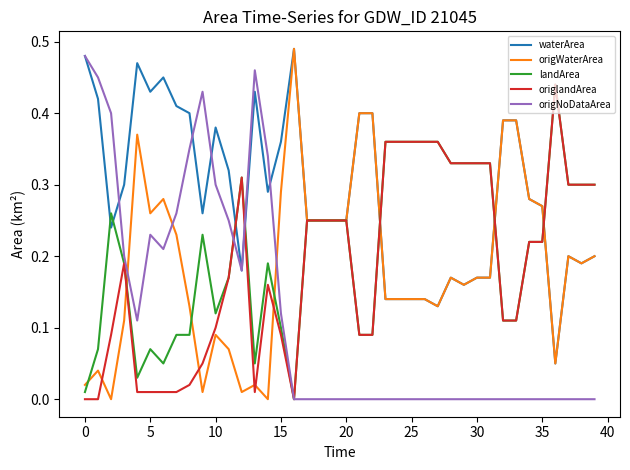

Which series ends up on top after the final intersection of origNoDataArea and origWaterArea?

origWaterArea